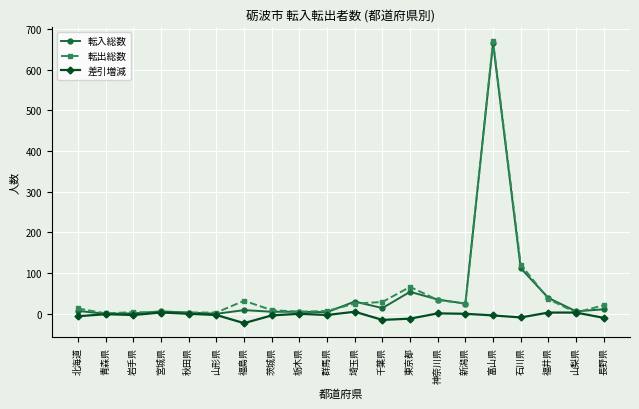

How many series are shown in this chart?

3